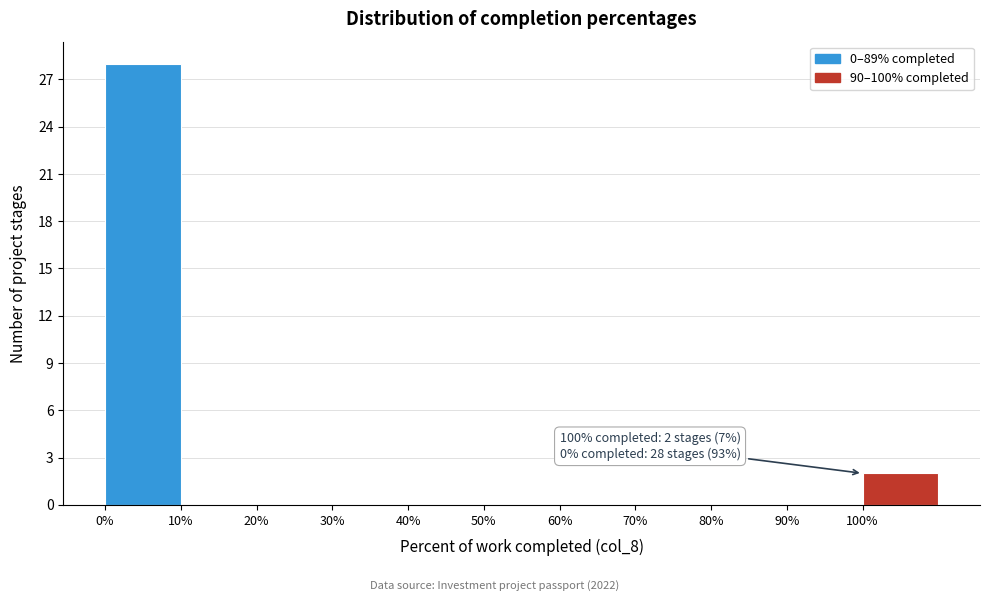

Over which range of the x-axis is the bar tallest?

0 to 10